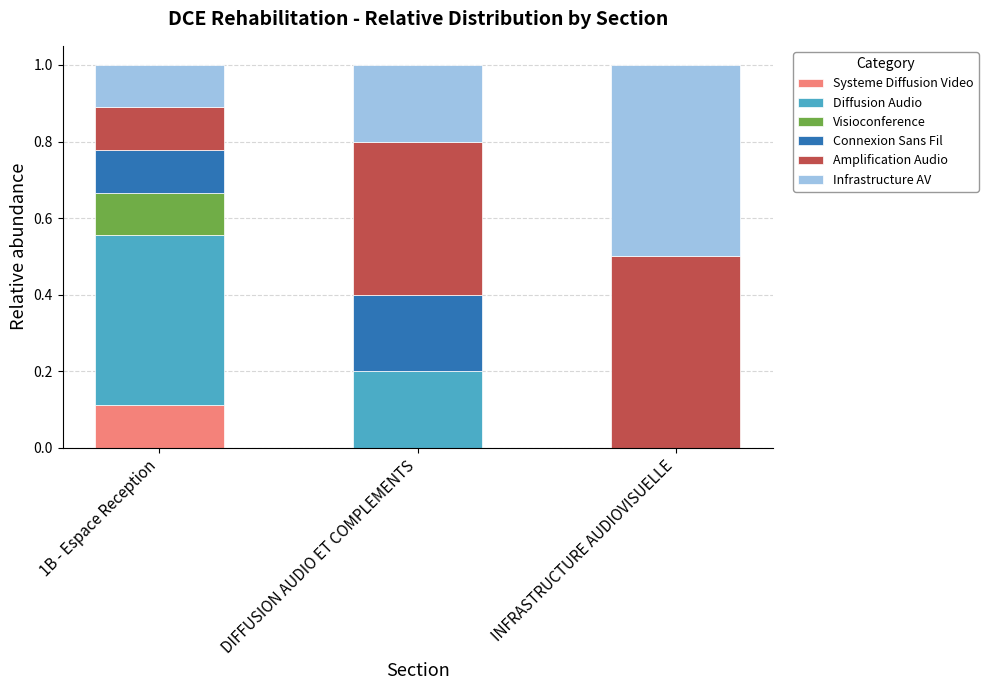

The Systeme Diffusion Video series shows 0.0 at INFRASTRUCTURE AUDIOVISUELLE. True or false?

True